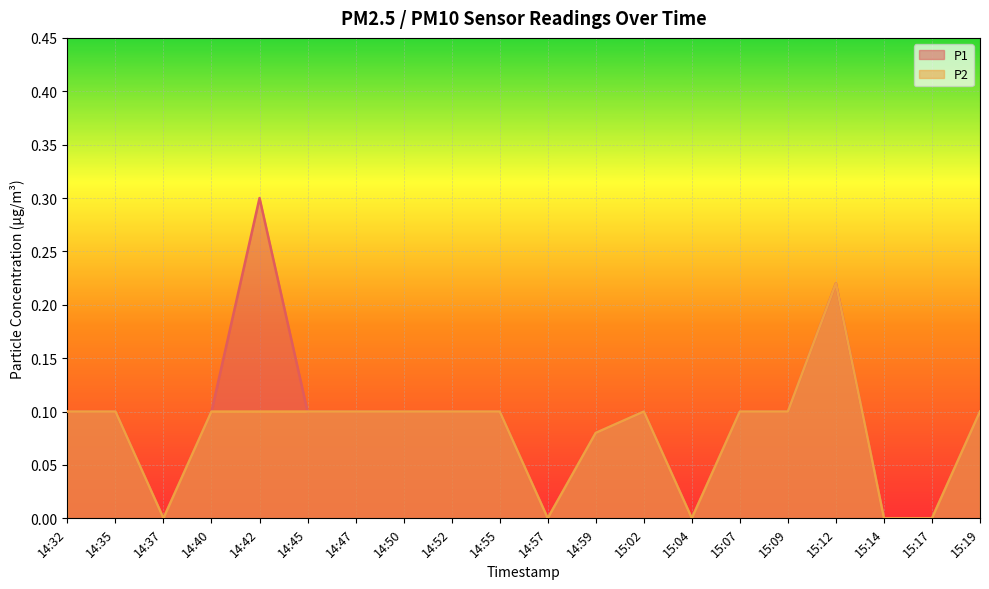

Rank the series at 14:32 from highest to lowest value.

P1, P2